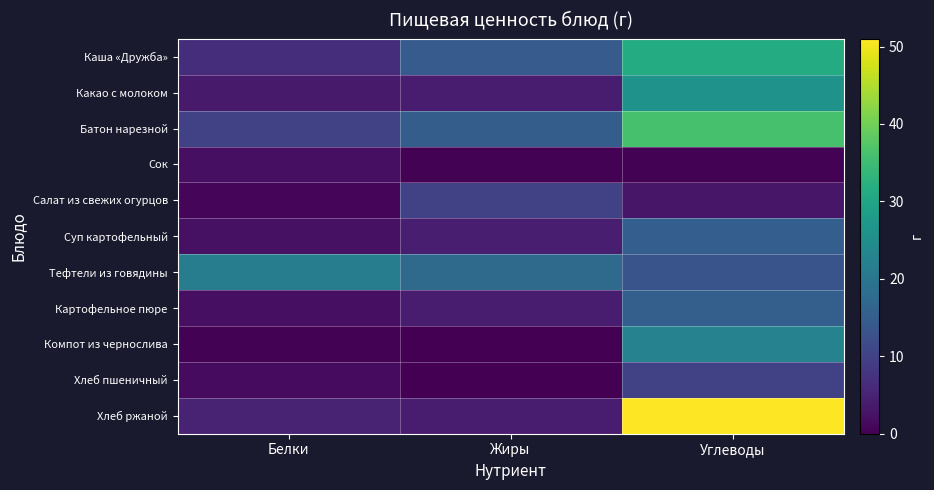

Reading left to right, transcribe all the data shown in this chart.

Каша «Дружба»: Белки=6.6	Жиры=14.6	Углеводы=31.4
Какао с молоком: Белки=3.8	Жиры=3.9	Углеводы=25.9
Батон нарезной: Белки=10.0	Жиры=15.1	Углеводы=36.1
Сок: Белки=2.0	Жиры=0.2	Углеводы=0.2
Салат из свежих огурцов: Белки=0.7	Жиры=10.1	Углеводы=3.0
Суп картофельный: Белки=2.3	Жиры=4.3	Углеводы=15.2
Тефтели из говядины: Белки=21.5	Жиры=17.7	Углеводы=13.3
Картофельное пюре: Белки=2.1	Жиры=4.0	Углеводы=15.5
Компот из чернослива: Белки=0.3	Жиры=0.0	Углеводы=22.7
Хлеб пшеничный: Белки=1.5	Жиры=0.2	Углеводы=9.8
Хлеб ржаной: Белки=4.8	Жиры=4.0	Углеводы=51.0